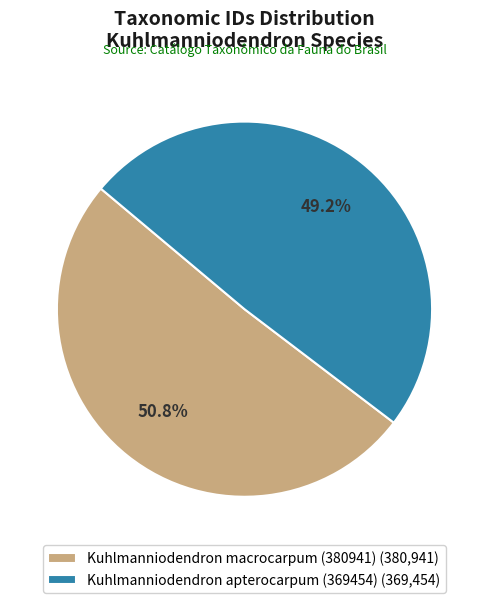

Combined, do Kuhlmanniodendron apterocarpum (369454) and Kuhlmanniodendron macrocarpum (380941) account for over 50%?

Yes